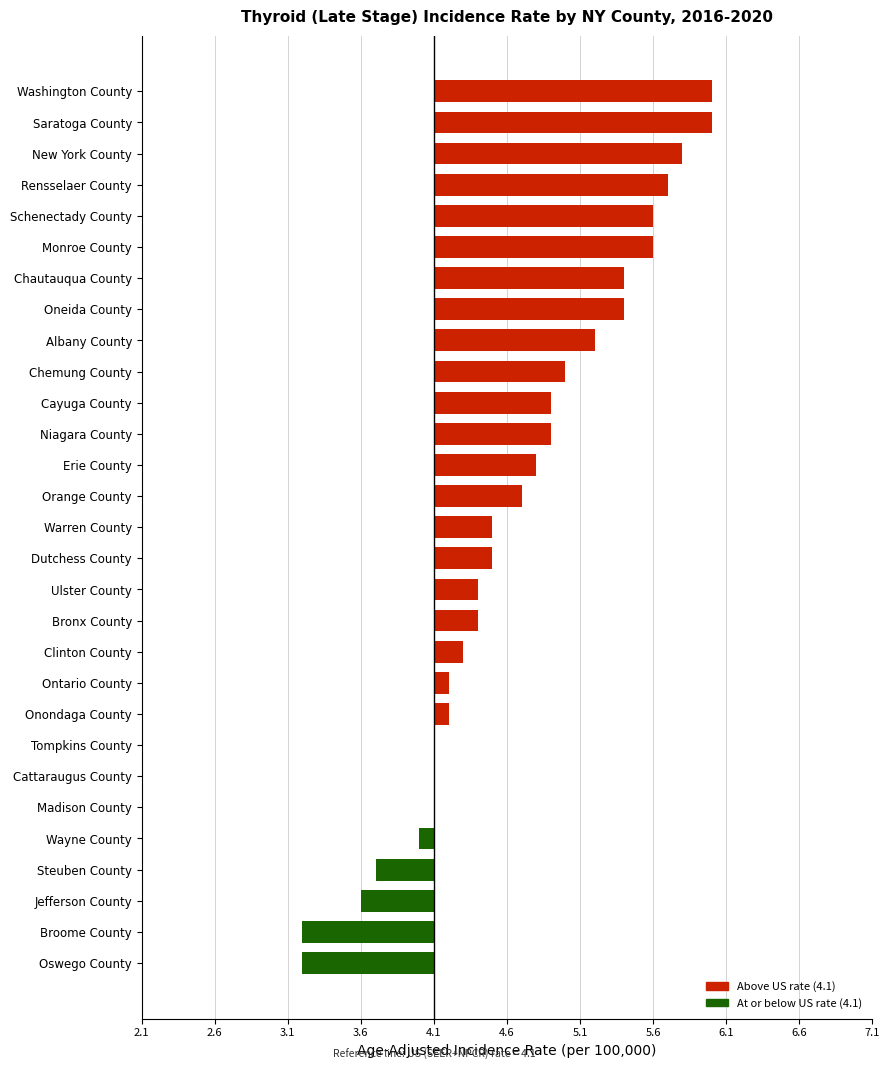

What is the difference between the maximum and minimum values?

2.8